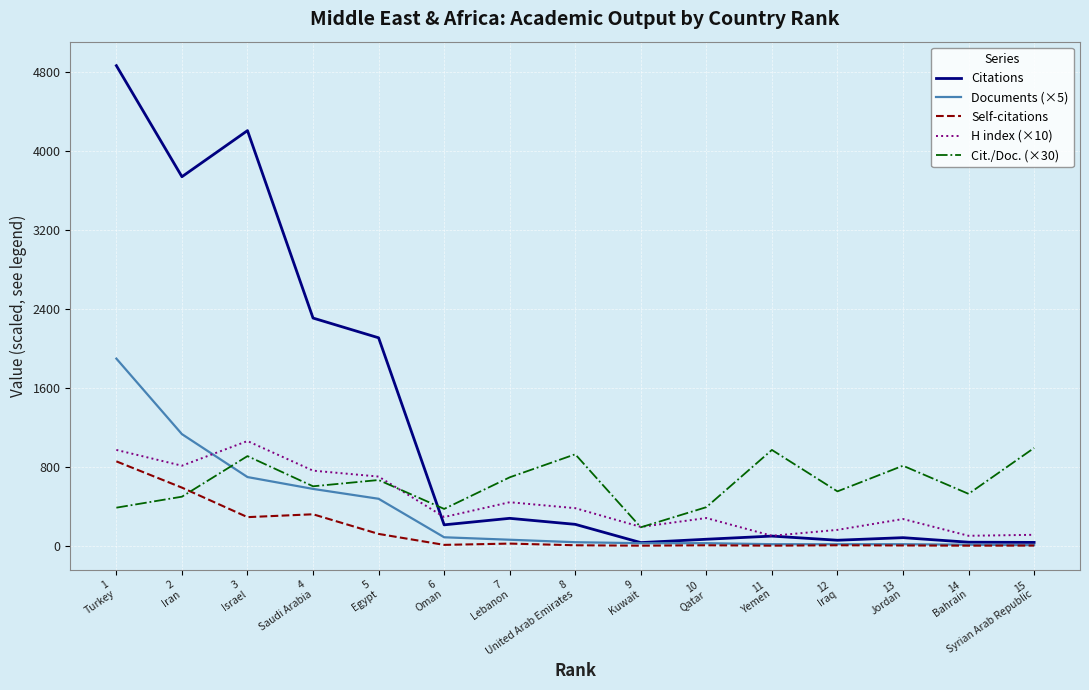

Does the chart have visible grid lines?

Yes